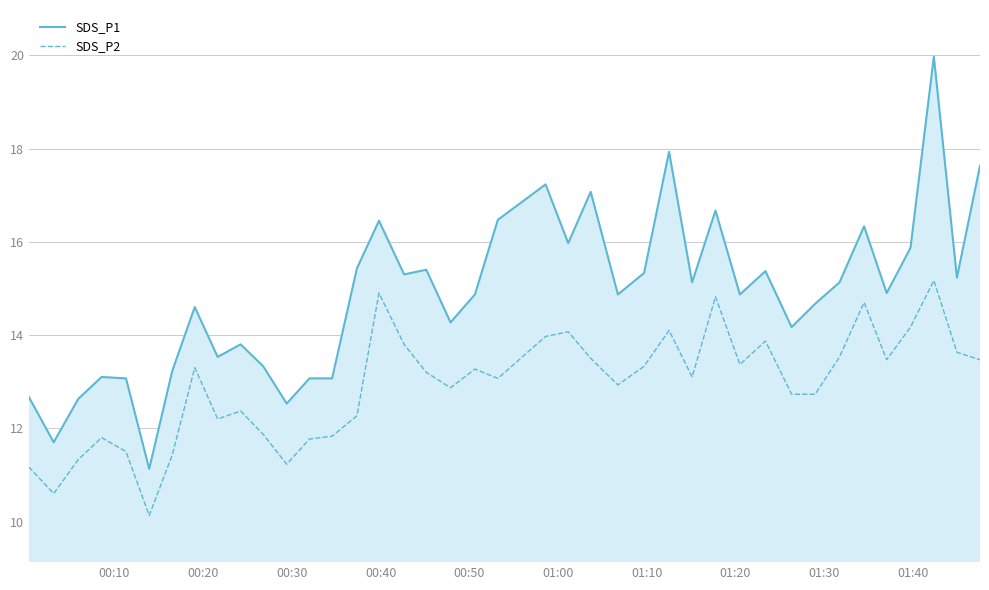

True or false: SDS_P1 has a value of 15.3 at 2022/06/02 01:09:42.

True